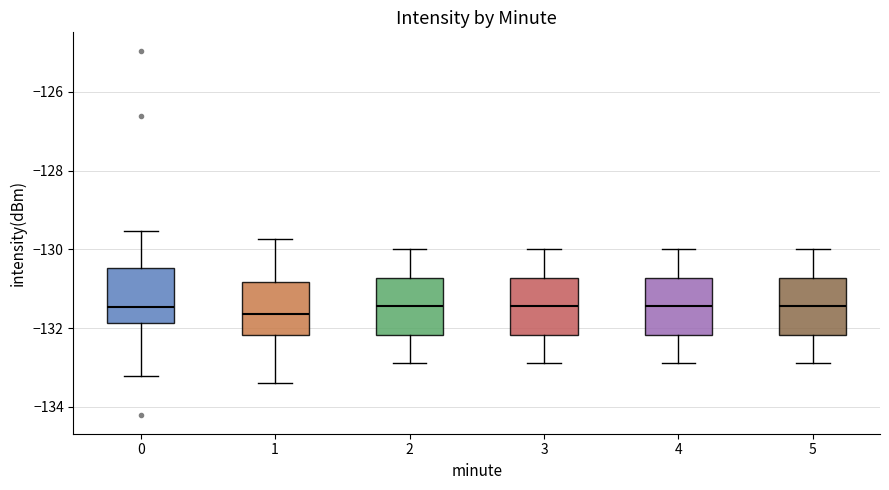

Reading left to right, read every box against the y-axis: the position of its median line, the range the box covers, and the ends of its whiskers. The values are not printed on the chart, so give them approximately, as read against the axis.

0: median -131.4, box -131.8 to -130.4, whiskers -133.2 to -129.6
1: median -131.6, box -132.2 to -130.8, whiskers -133.4 to -129.8
2: median -131.4, box -132.2 to -130.8, whiskers -132.8 to -130.0
3: median -131.4, box -132.2 to -130.8, whiskers -132.8 to -130.0
4: median -131.4, box -132.2 to -130.8, whiskers -132.8 to -130.0
5: median -131.4, box -132.2 to -130.8, whiskers -132.8 to -130.0